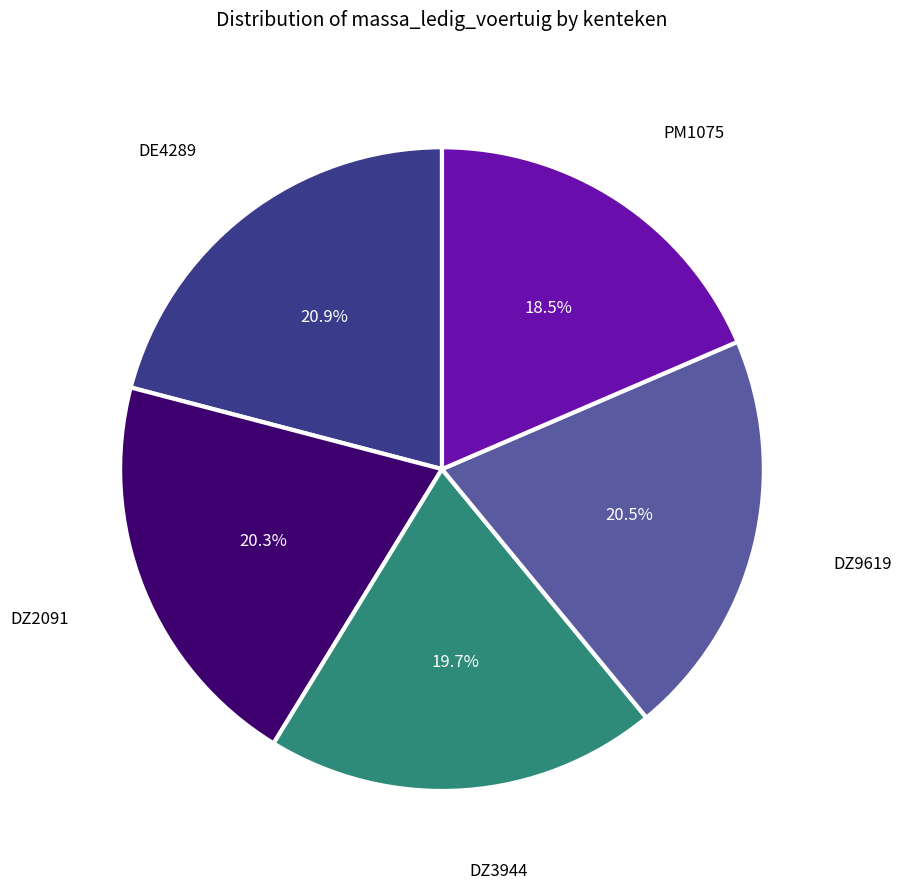

Is there any slice that represents more than half of the pie?

No